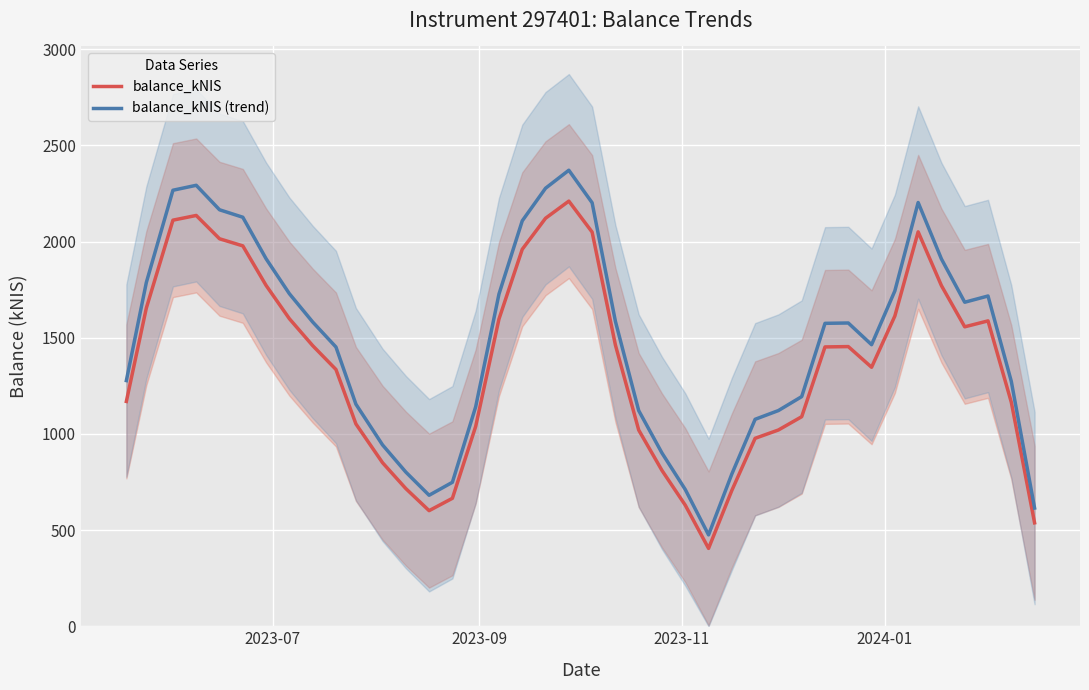

True or false: balance_kNIS and balance_kNIS (trend) cross at least once.

False